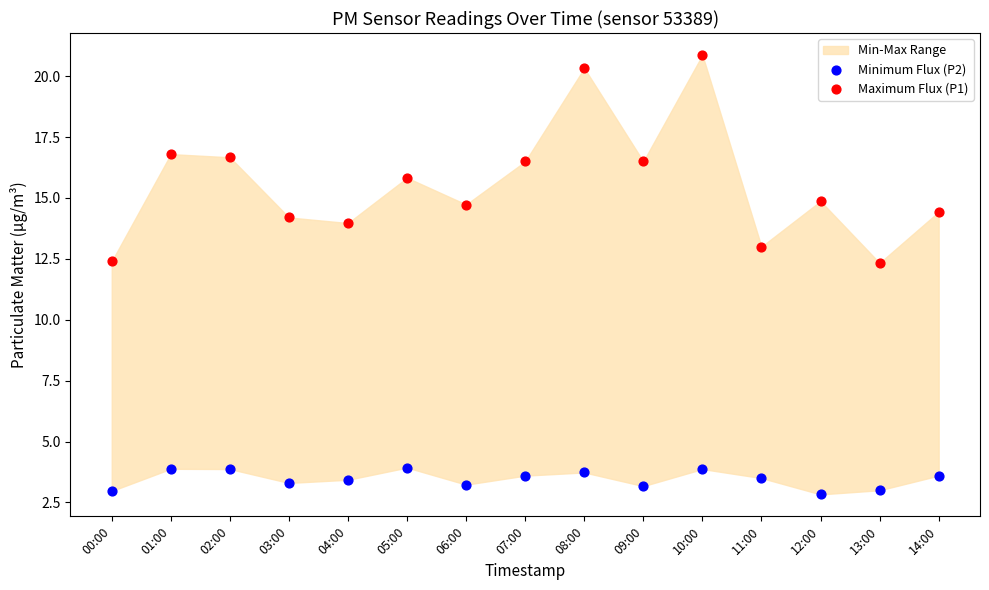

Which series contains the highest Y value?

Maximum Flux (P1)